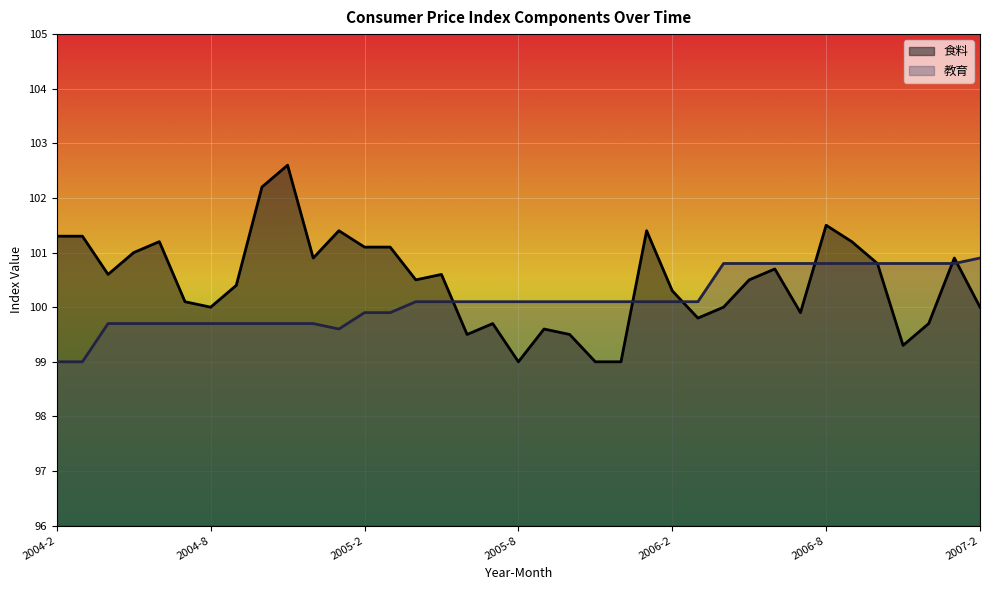

What is the sum of the 食料 (line) values at 24 and 32?

201.1